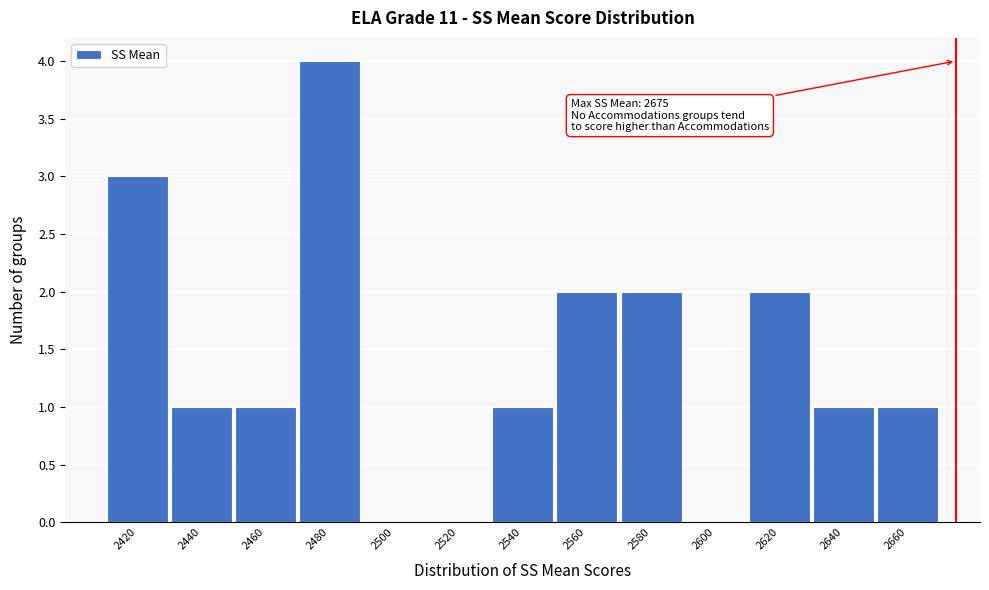

Reading left to right, list all the values displayed in this chart.

2420=3	2440=1	2460=1	2480=4	2500=0	2520=0	2540=1	2560=2	2580=2	2600=0	2620=2	2640=1	2660=1